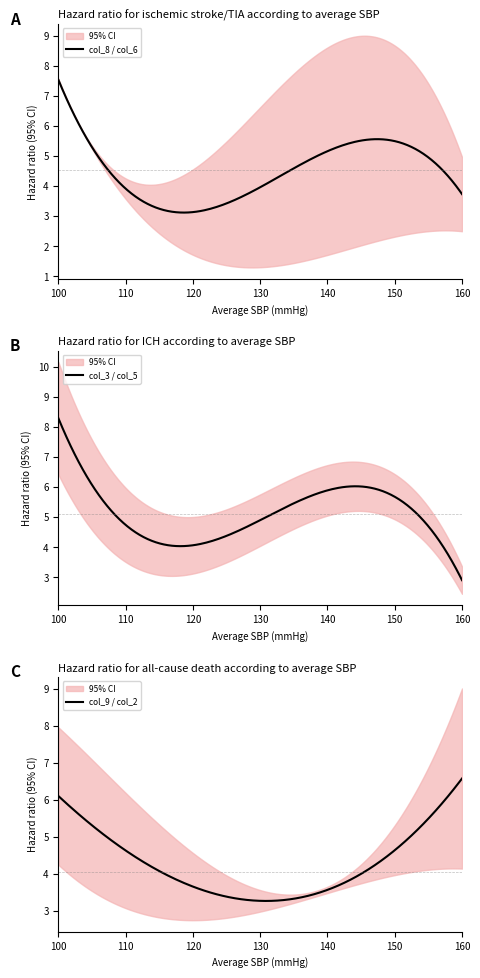

What is the highest value of the col_8 / col_6 series?

7.5